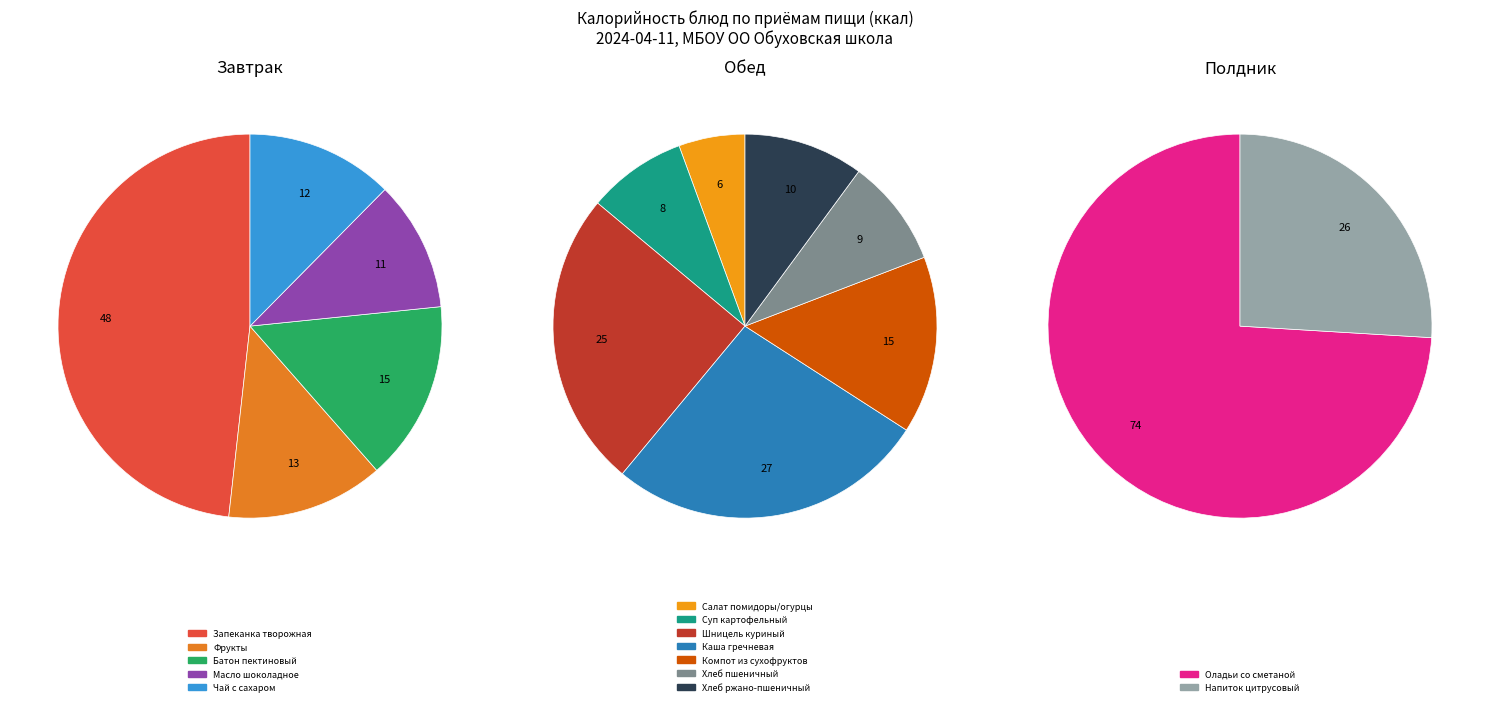

To the nearest percent, what is the average slice percentage?

7%